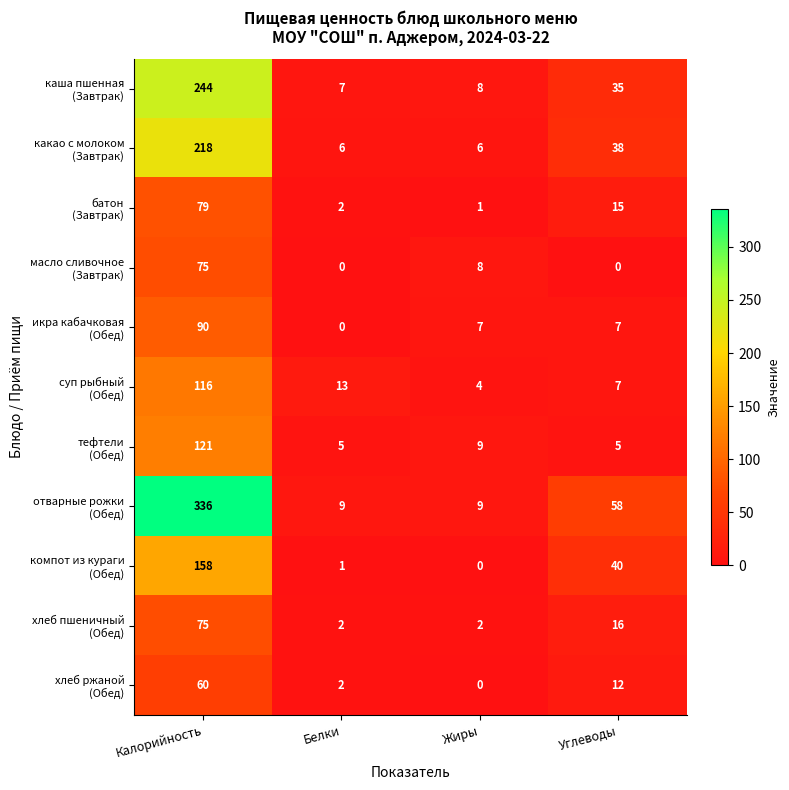

At which category is the sum across all series the highest?

Калорийность